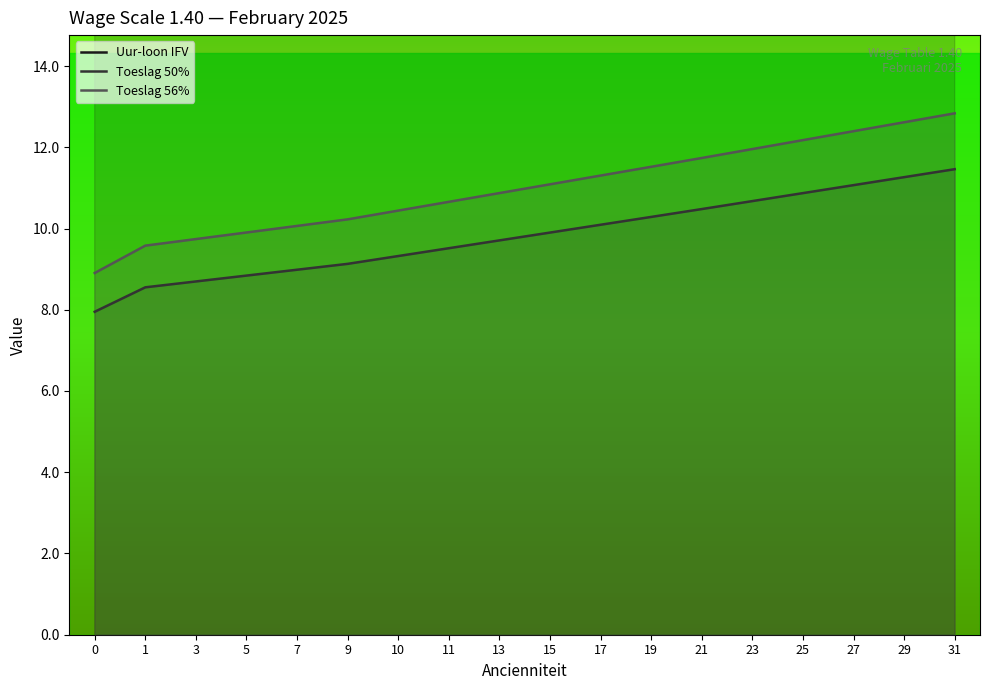

Where is Toeslag 50% nearest to the value 9?

7